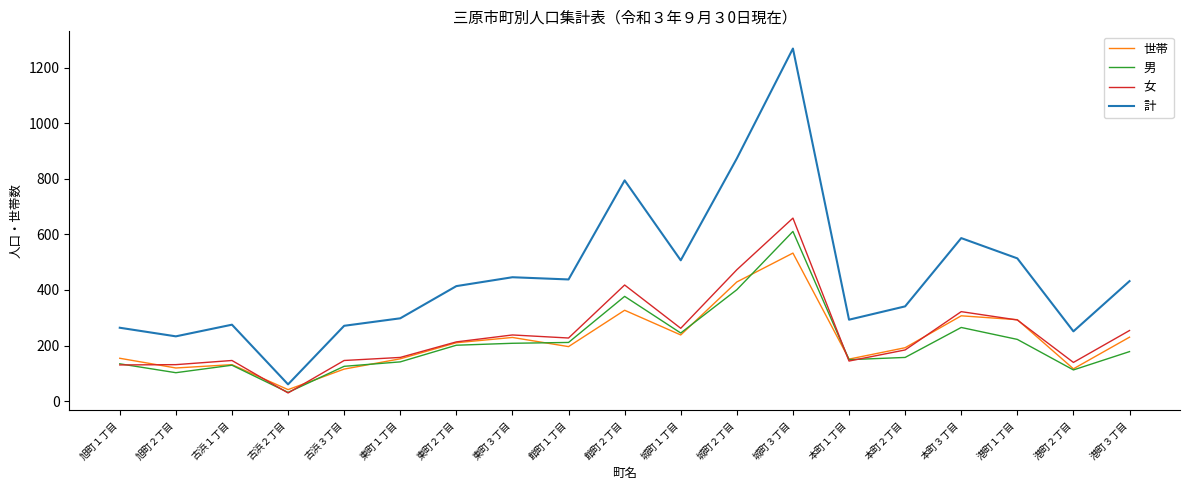

What is the difference between the highest and lowest values at 館町２丁目?

468